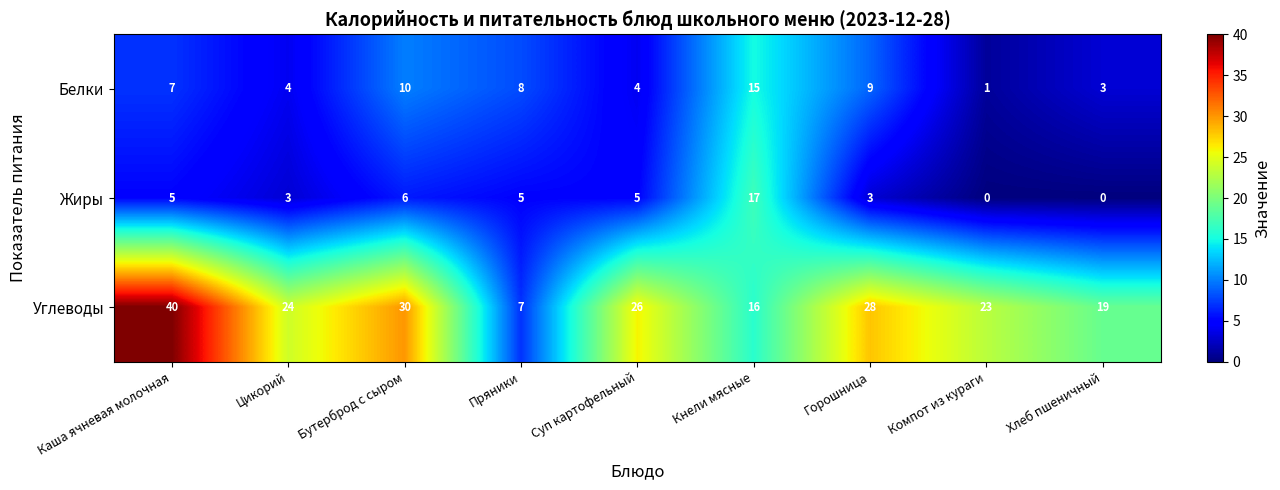

What is the spread (max minus min) of values at Компот из кураги?

23